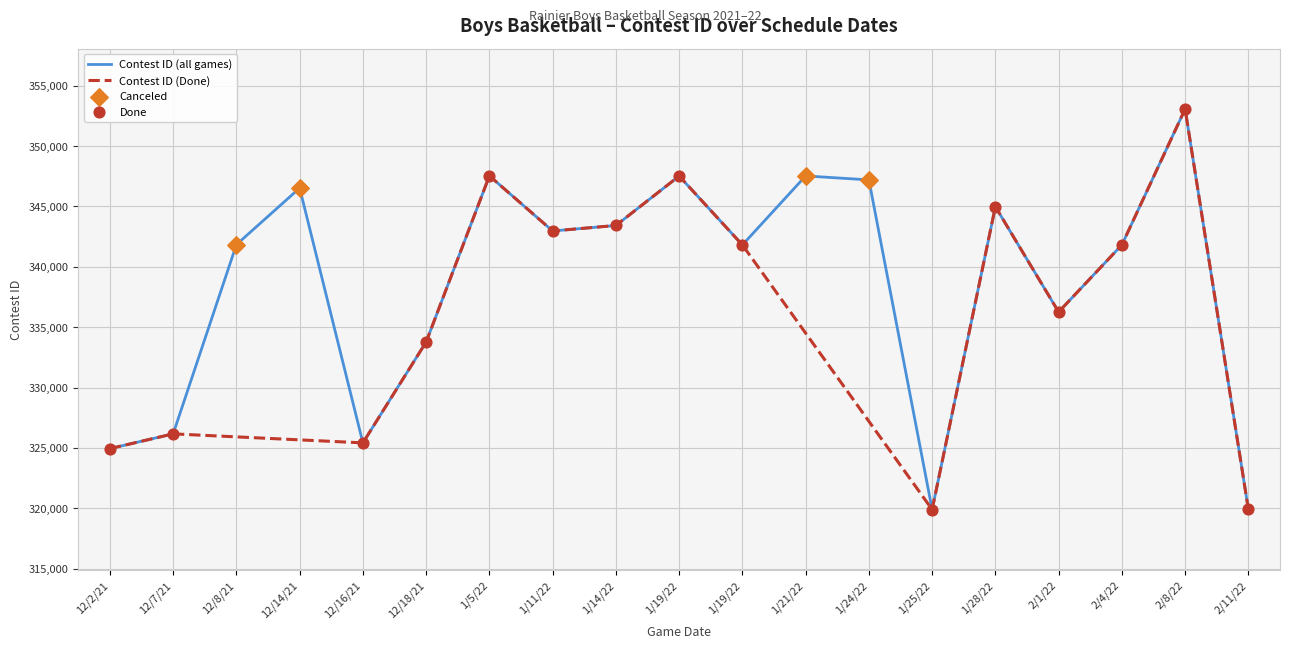

Approximately how many times larger is the value at 1/25/22 compared to 12/8/21?

0.9